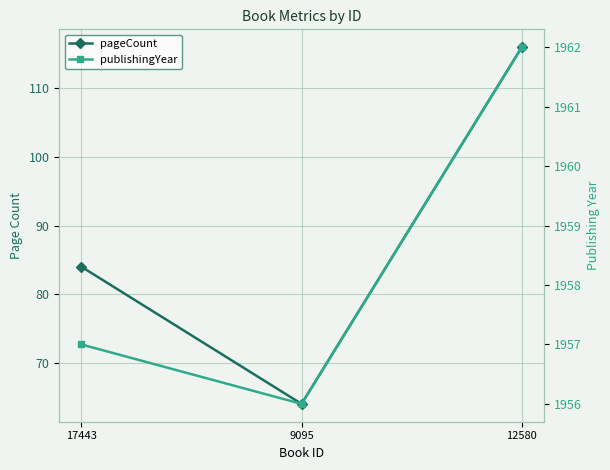

Which label corresponds to the largest value in the chart?

12580